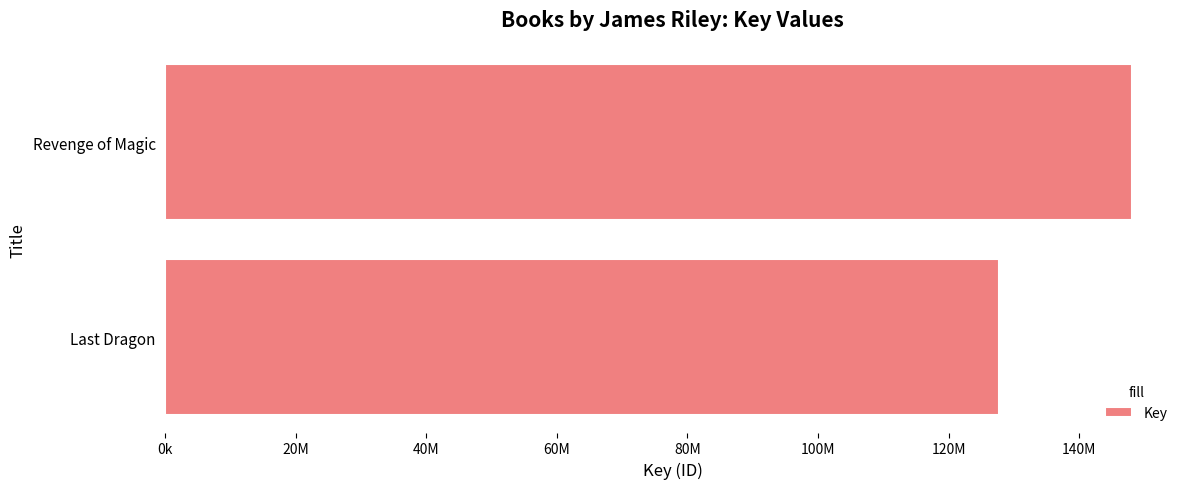

Are the bars horizontal?

Yes